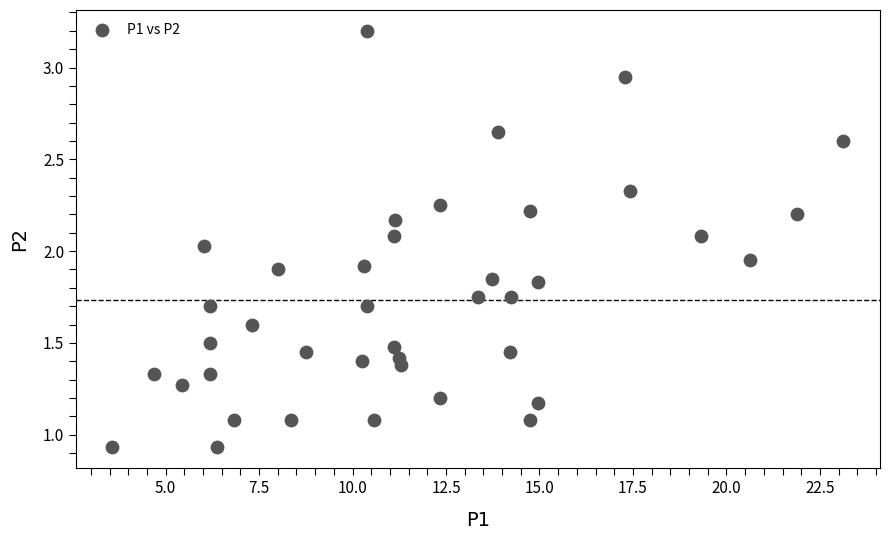

What is the range of X values (max minus min)?

19.5